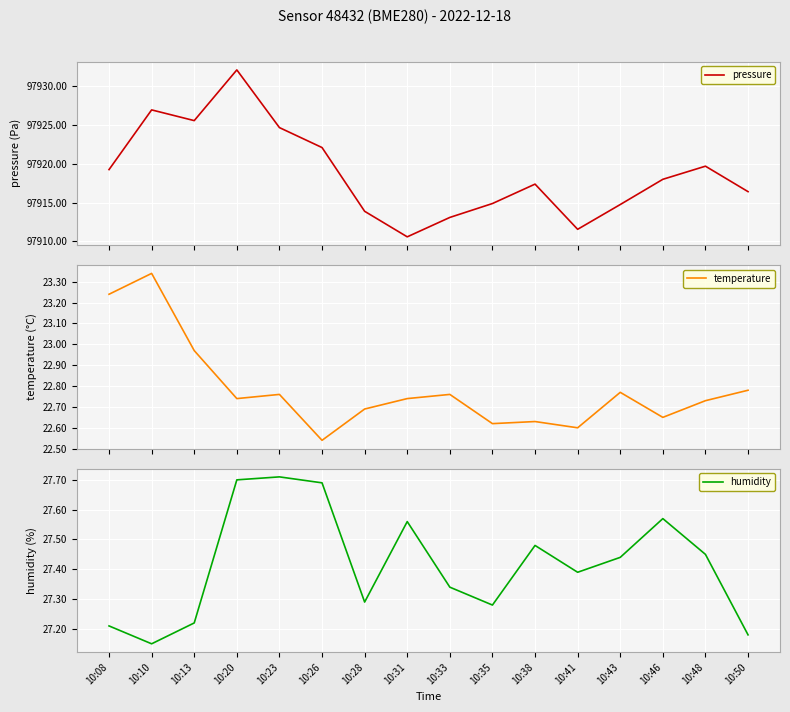

How many data points does each series have?

16